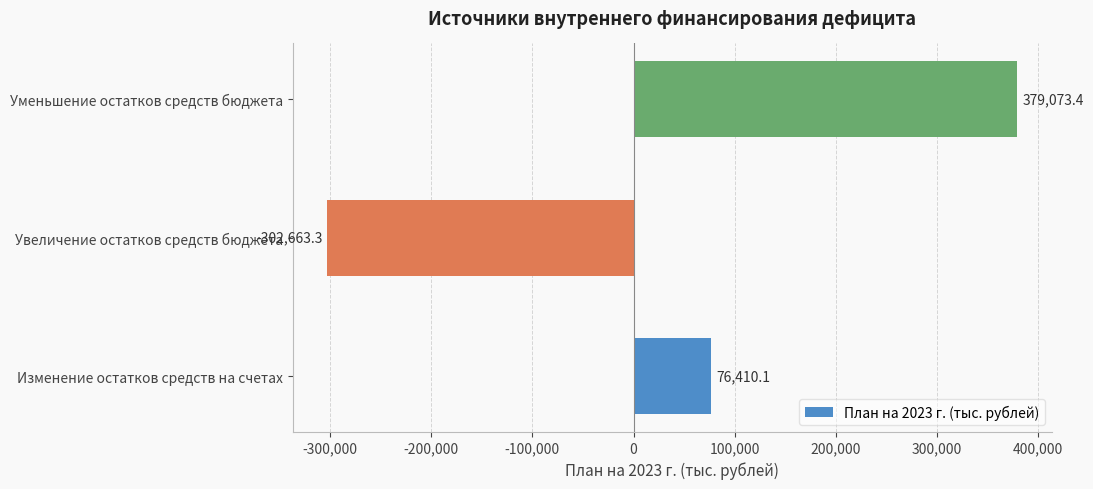

The chart shows a value of 29150.3 at Изменение остатков средств на счетах. True or false?

False